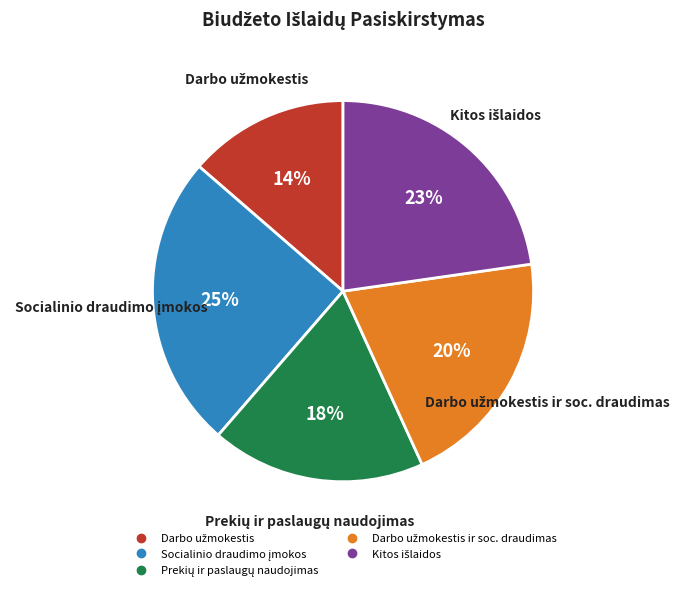

To the nearest percent, what is the difference between the largest and smallest slice percentages?

11%